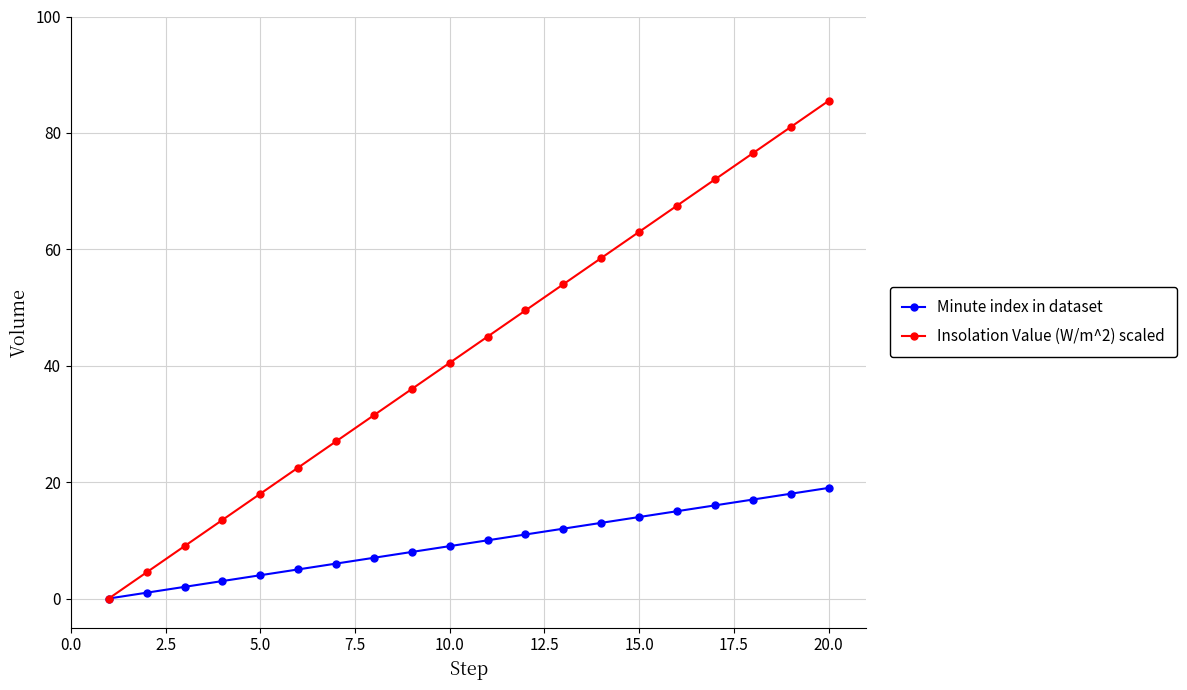

Which series has the largest total across all categories?

Insolation Value (W/m^2) scaled